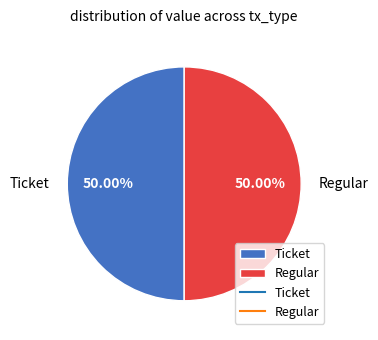

What is the ratio of the value at Regular to the value at Ticket?

1.0